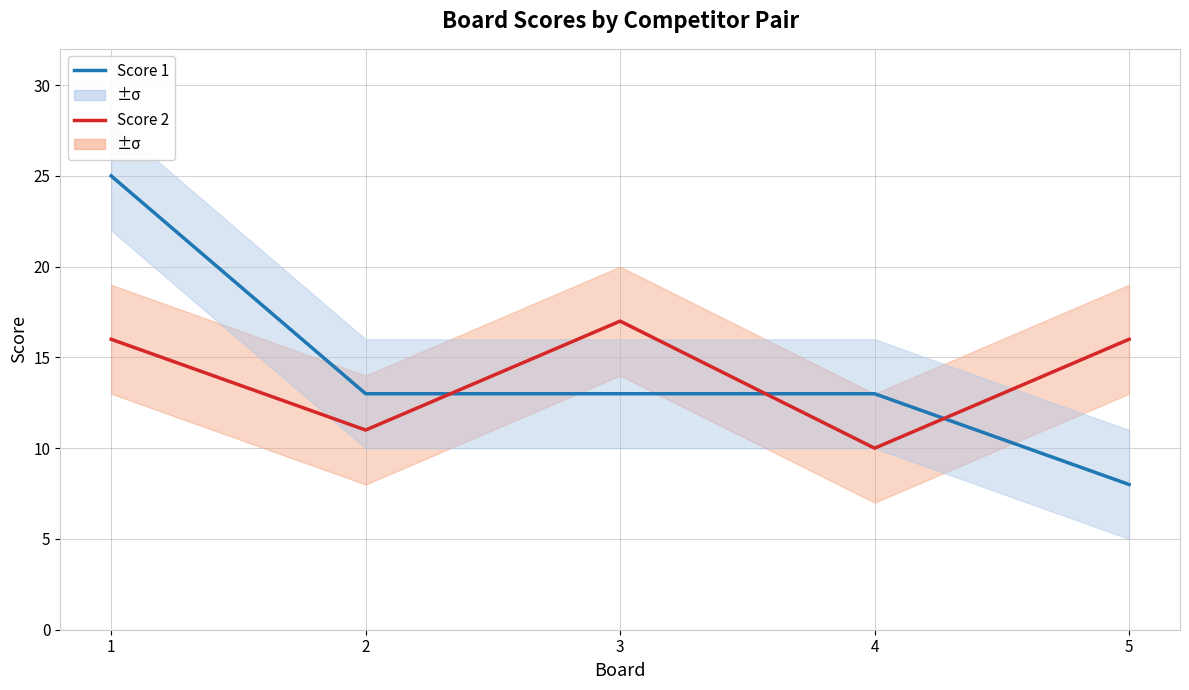

Is this an area chart (filled region under the line)?

No